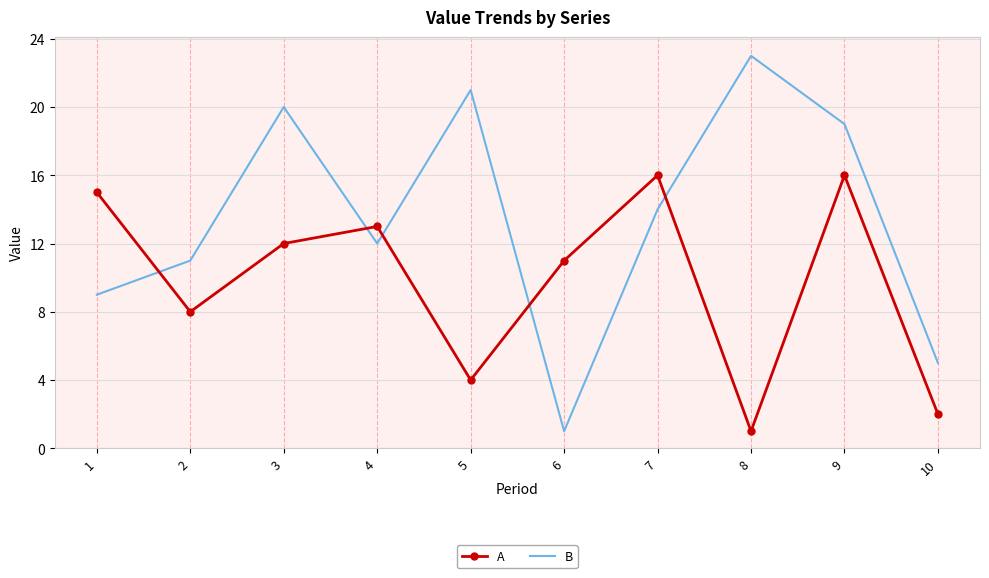

What is the total value across all series at 4?

25